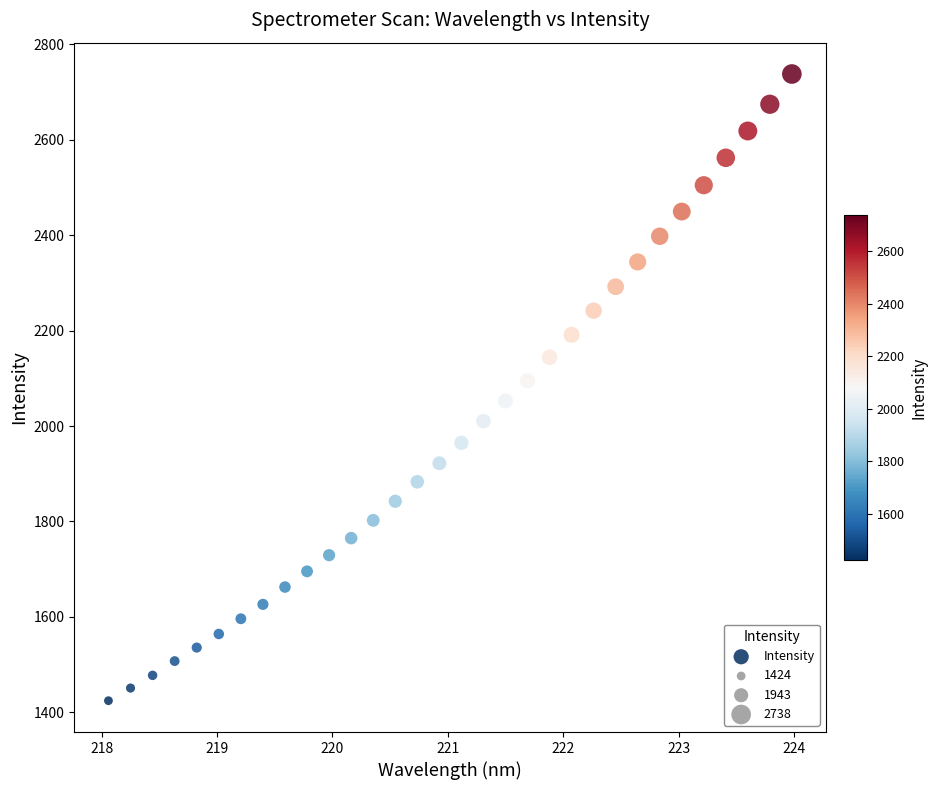

What is the range of Y values (max minus min)?

1313.8